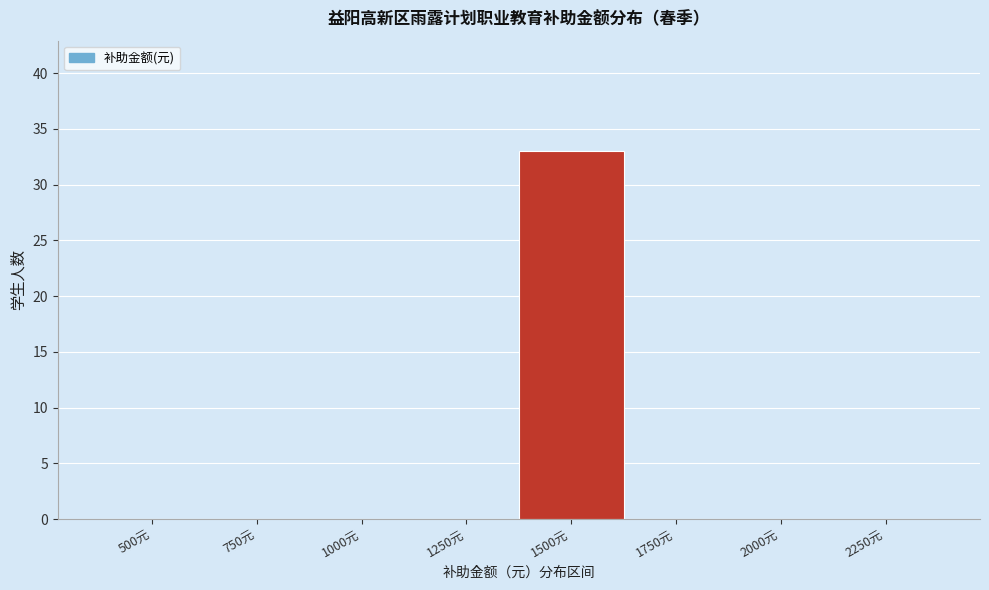

Reading right to left, what are all the values shown in this chart?

2250元=0	2000元=0	1750元=0	1500元=33	1250元=0	1000元=0	750元=0	500元=0